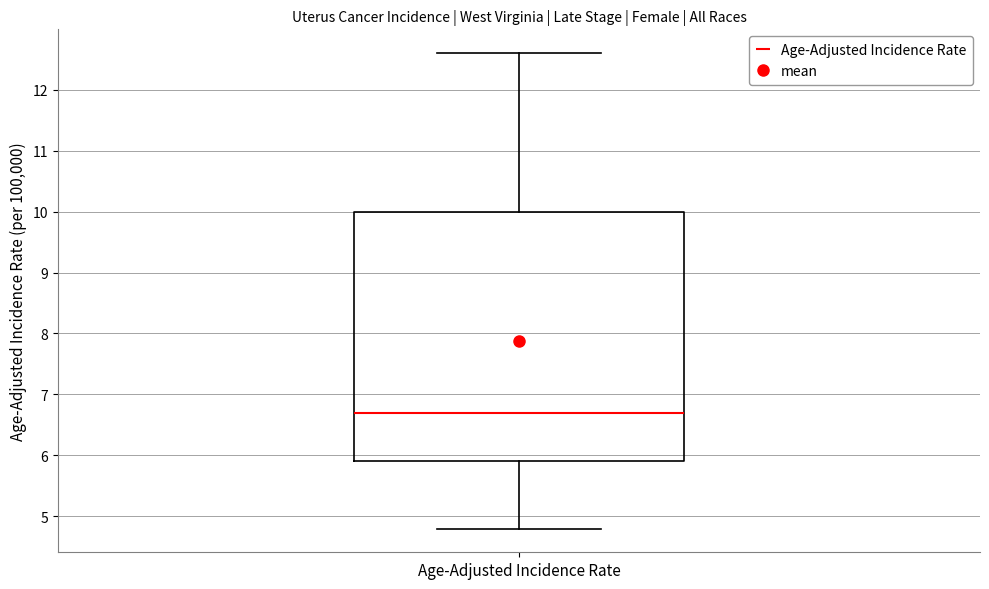

Where does the lower whisker of the box for Age-Adjusted Incidence Rate end on the y-axis? The values are not printed on the chart, so give them approximately, as read against the axis.

4.8